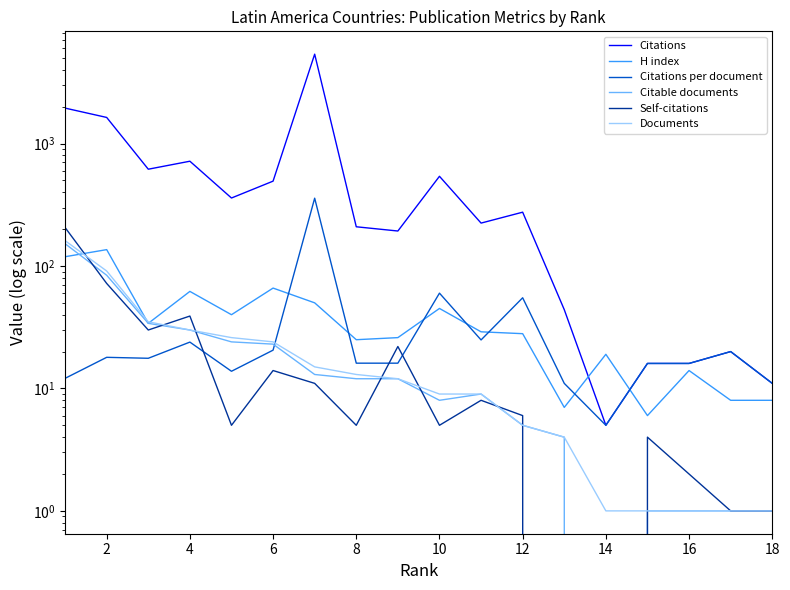

At how many categories does at least one series exceed 5141?

1